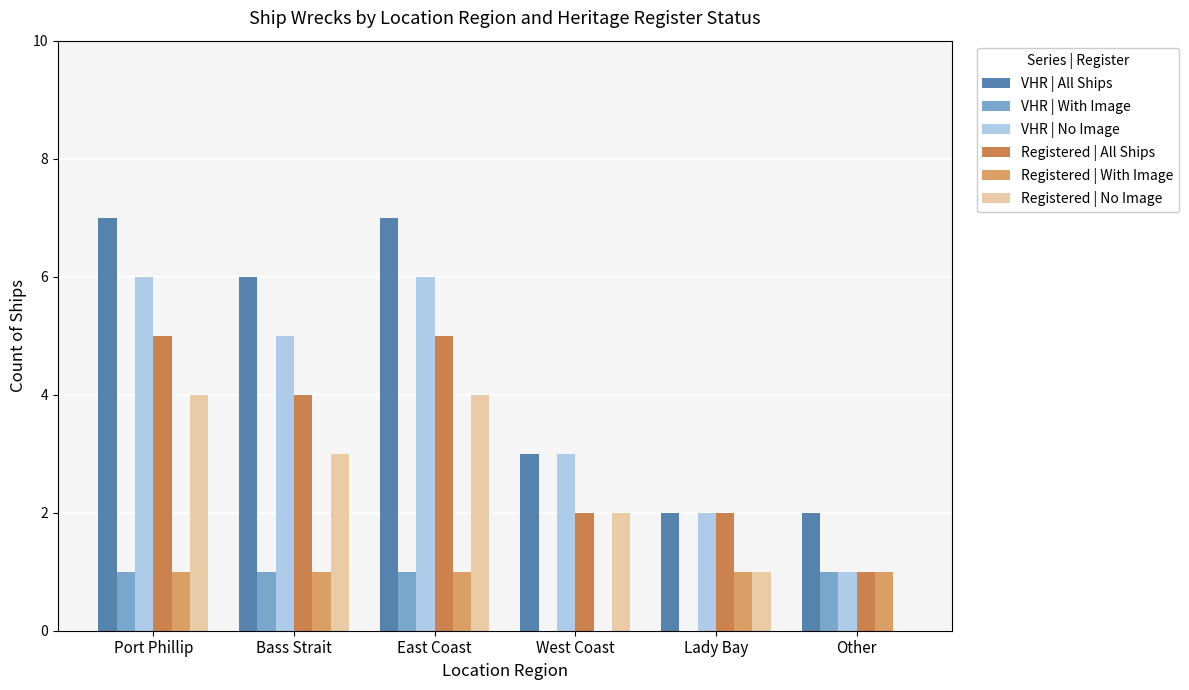

Read the VHR | No Image value at East Coast.

6